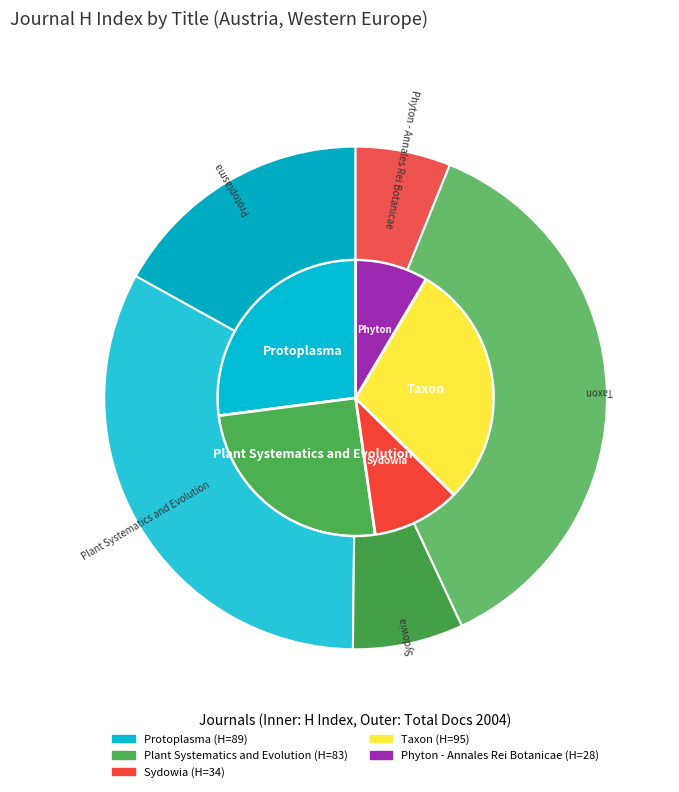

The Plant Systematics and Evolution slice represents 25% of the pie. True or false?

True